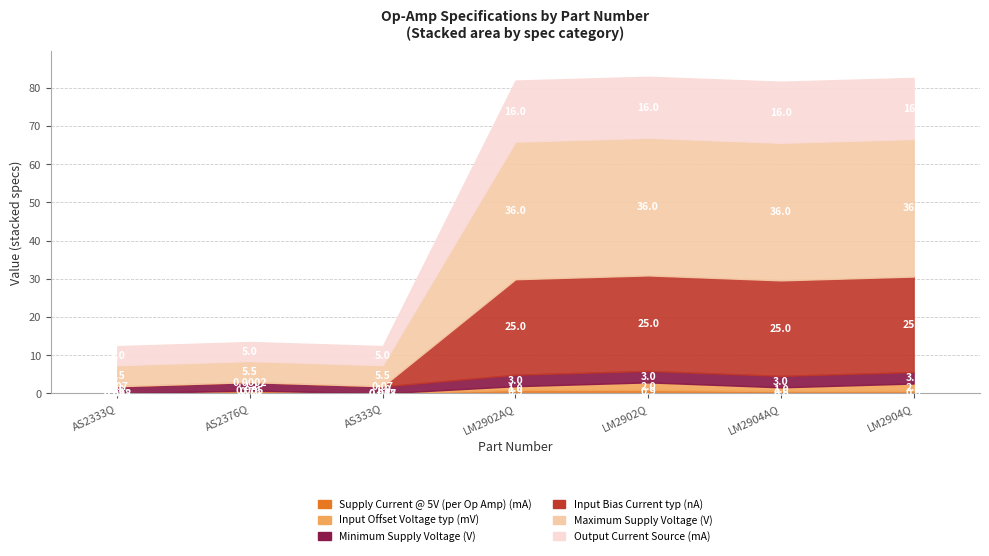

Which label corresponds to the largest value in the chart?

LM2902AQ